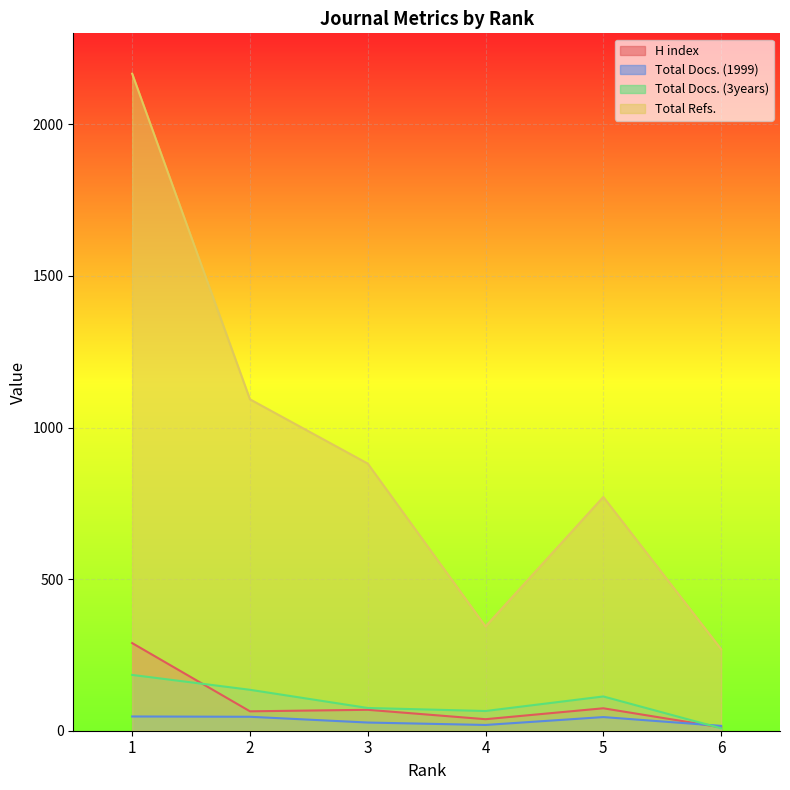

What is the value of the Total Docs. (1999) point at the 3rd from the left?

27